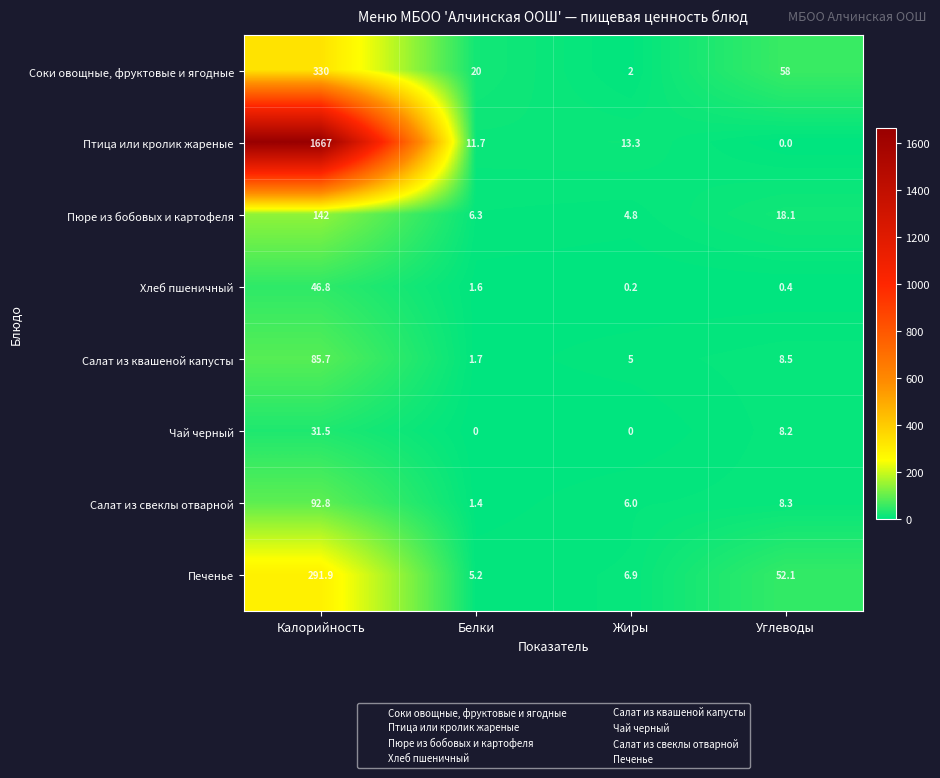

What is the spread (max minus min) of values at Калорийность?

1635.5